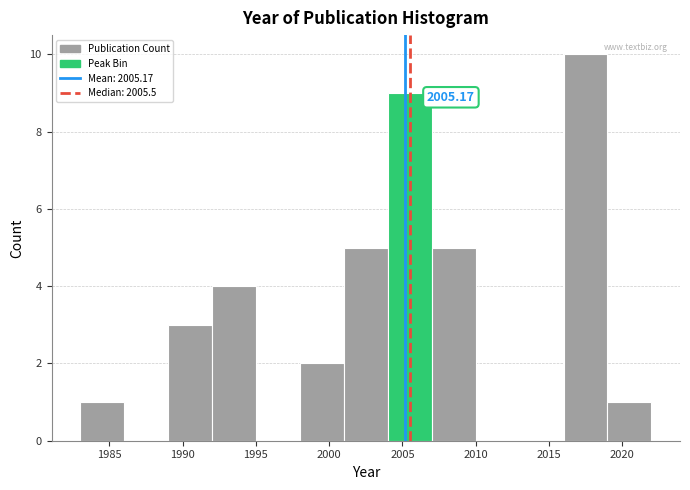

Which range on the x-axis has the tallest bar?

2016 to 2019